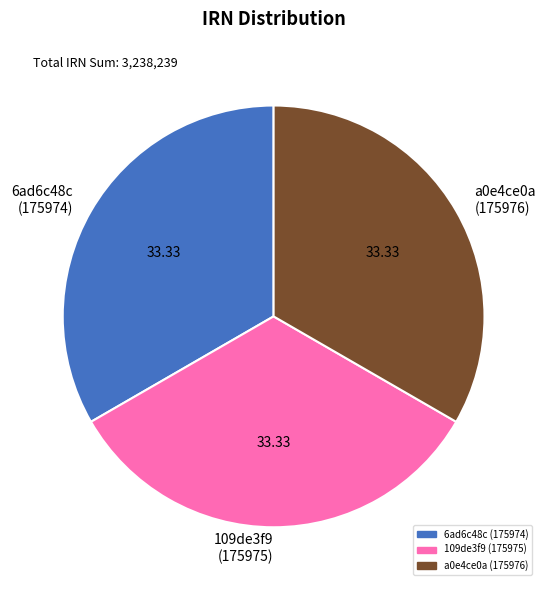

What is the ratio of the value at 109de3f9 (175975) to the value at 6ad6c48c (175974)?

1.0